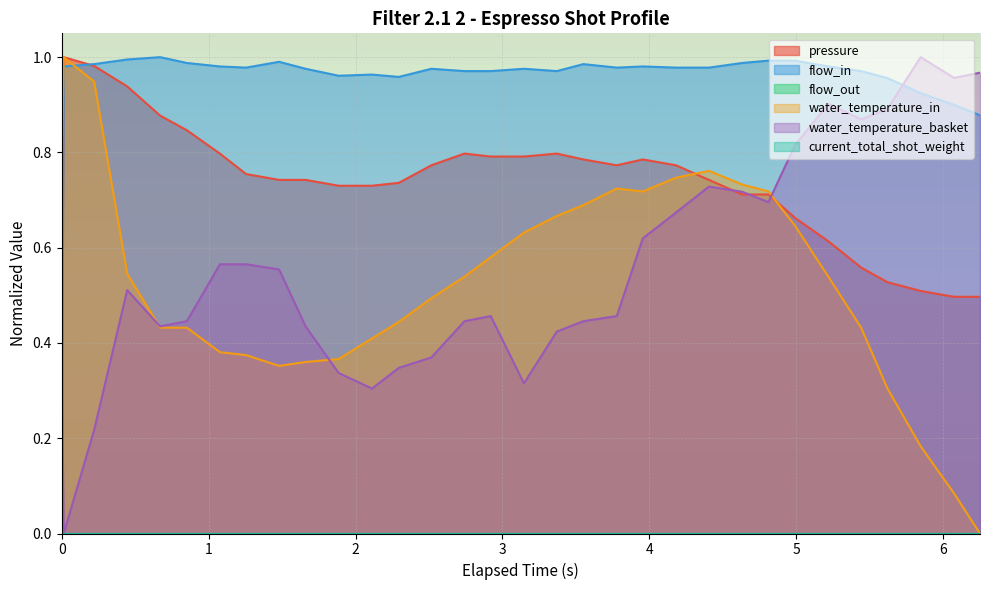

True or false: water_temperature_basket has more than 1 interior local peaks.

True